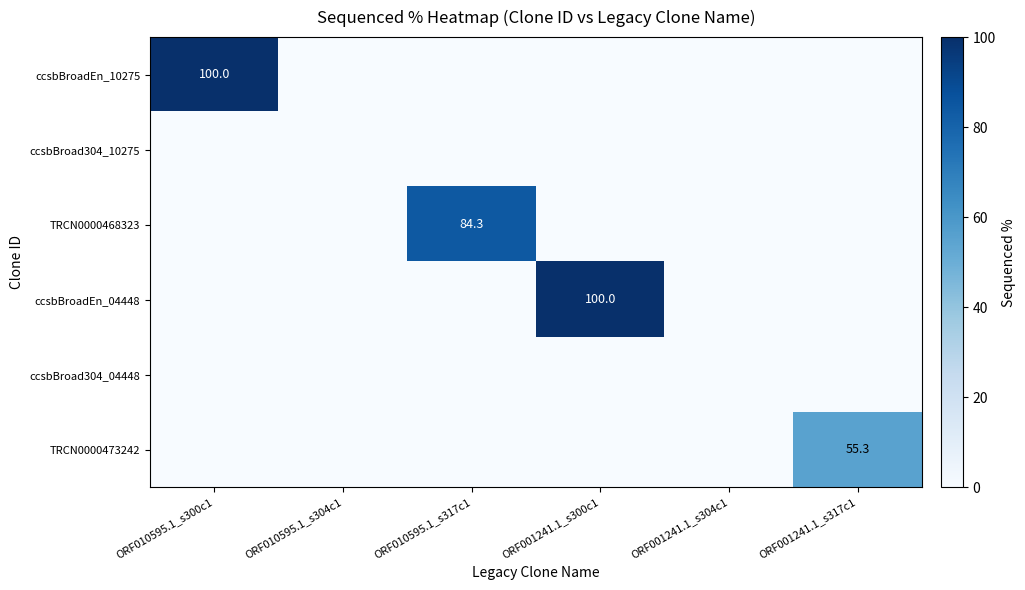

The TRCN0000468323 series shows 84.3 at ORF010595.1_s317c1. True or false?

True